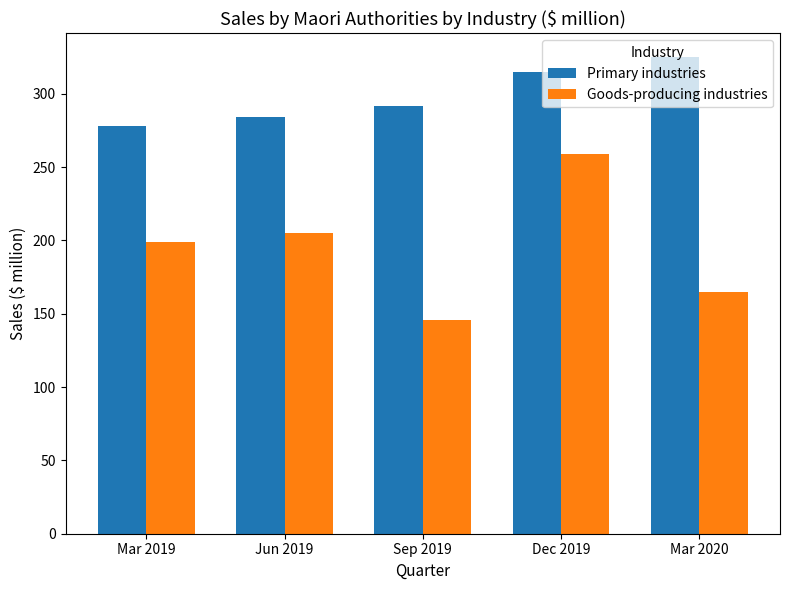

What is the average value of the Goods-producing industries series?

195